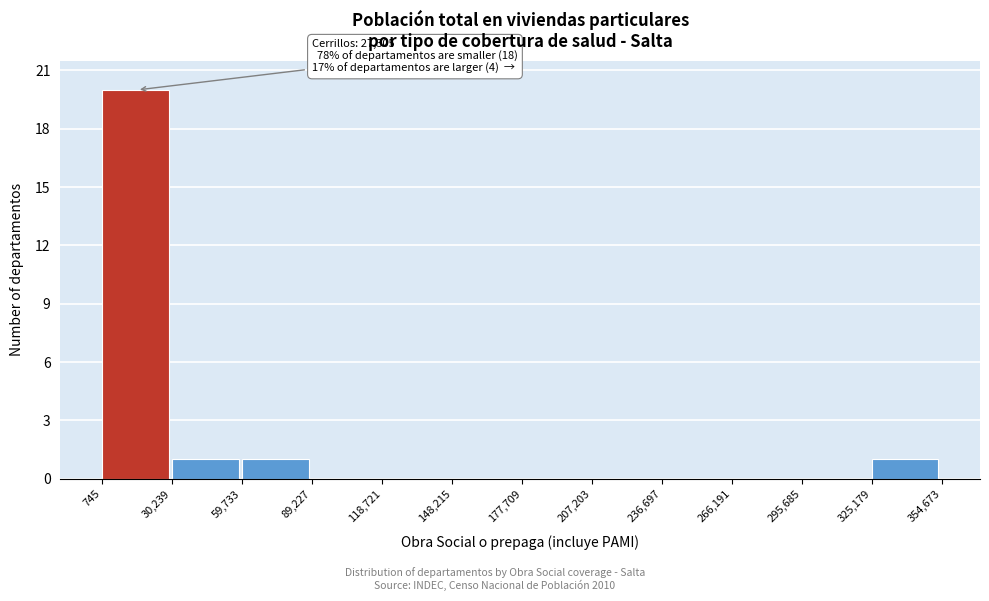

Over which range of the x-axis is the bar tallest?

745 to 30,239